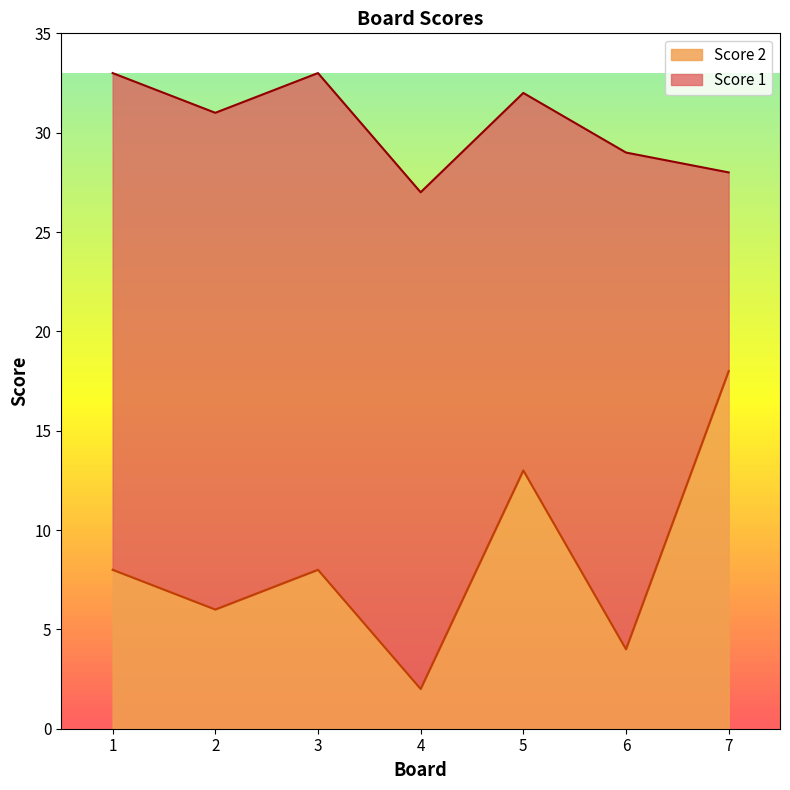

What is the total value across all series at 5?

32